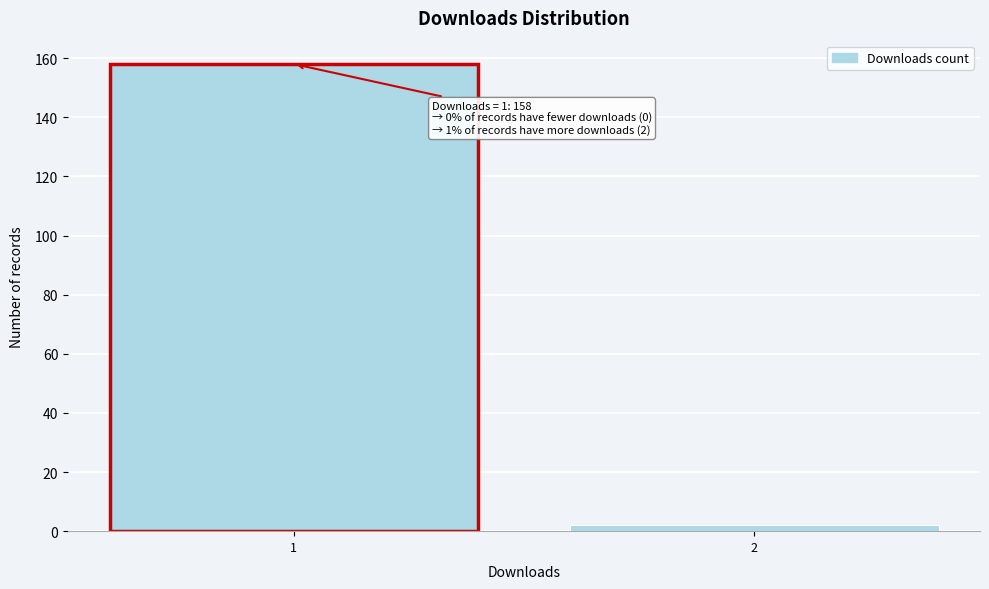

Reading right to left, extract all data points from this chart.

2=2	1=158